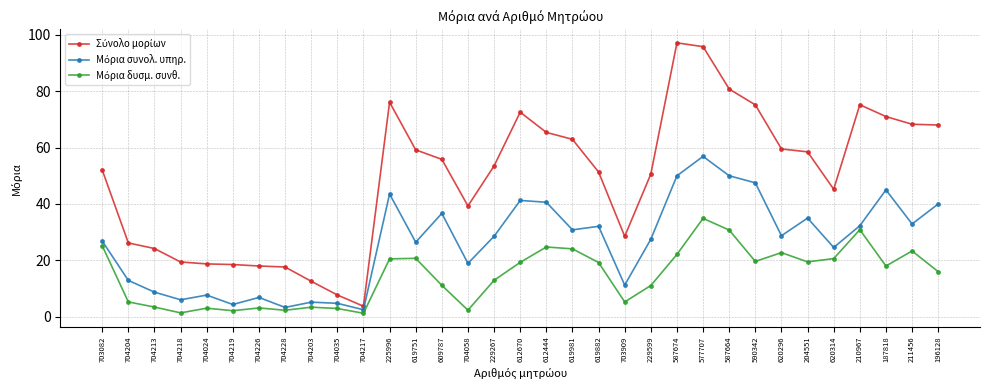

At which category is the sum across all series the highest?

577707